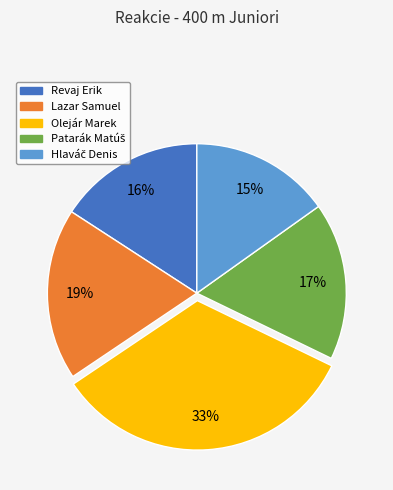

Count the number of slices in the pie.

5